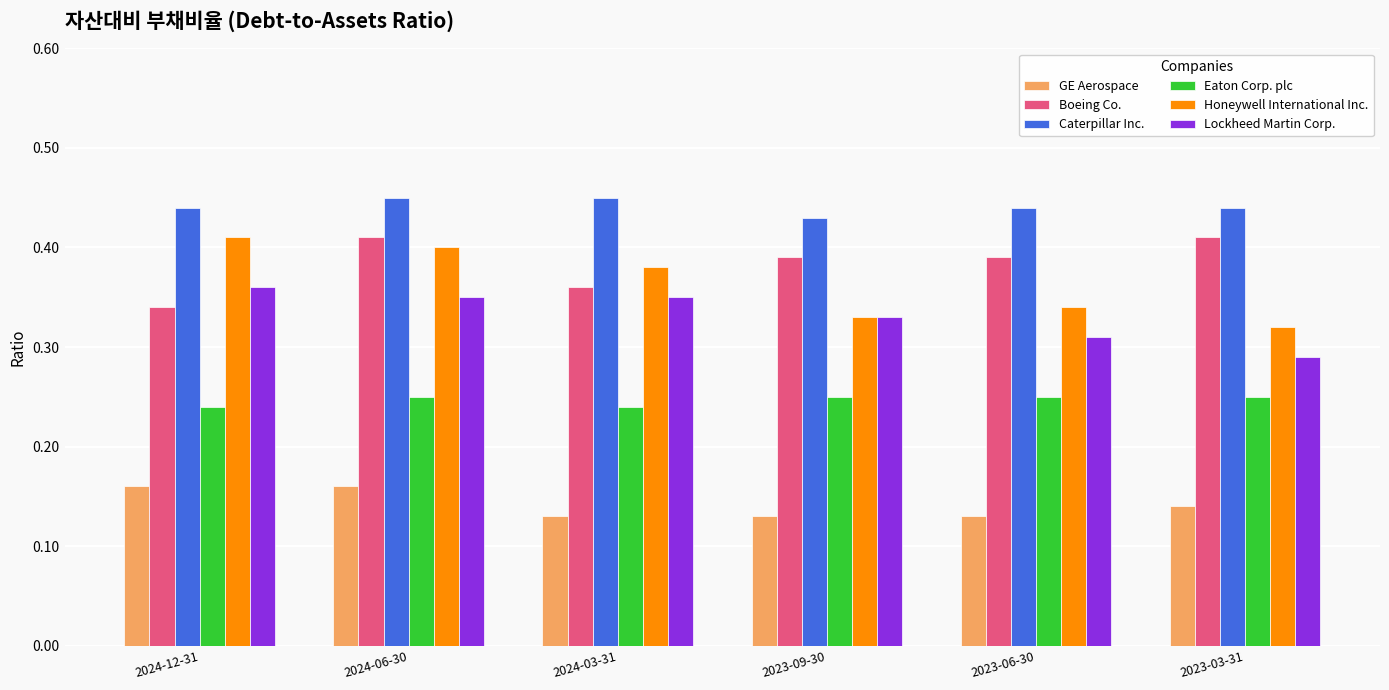

The value of Honeywell International Inc. at 2024-06-30 is 0.4. True or false?

True